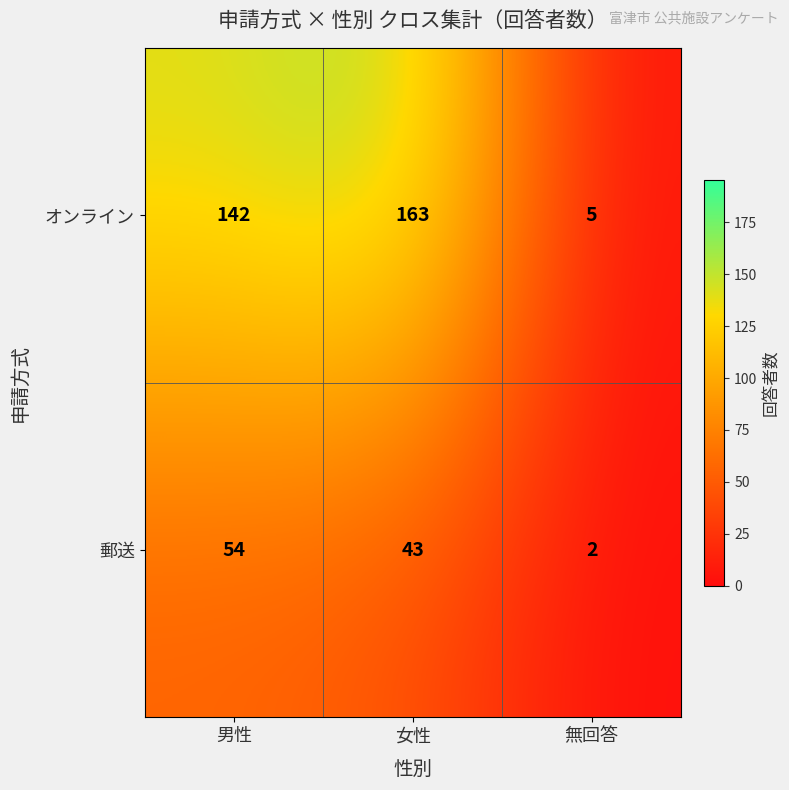

What is the total value across all series at 男性?

196